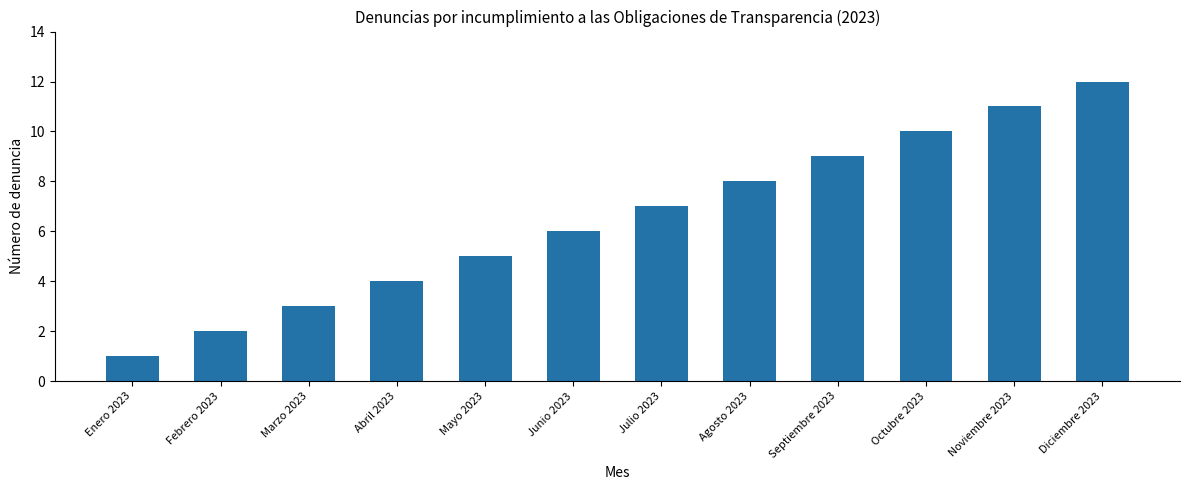

How many data points are less than 7?

6